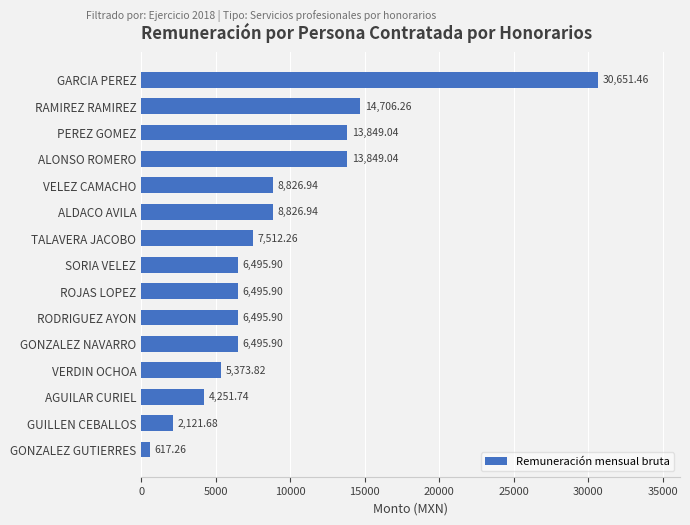

What is the greatest value displayed?

30651.5